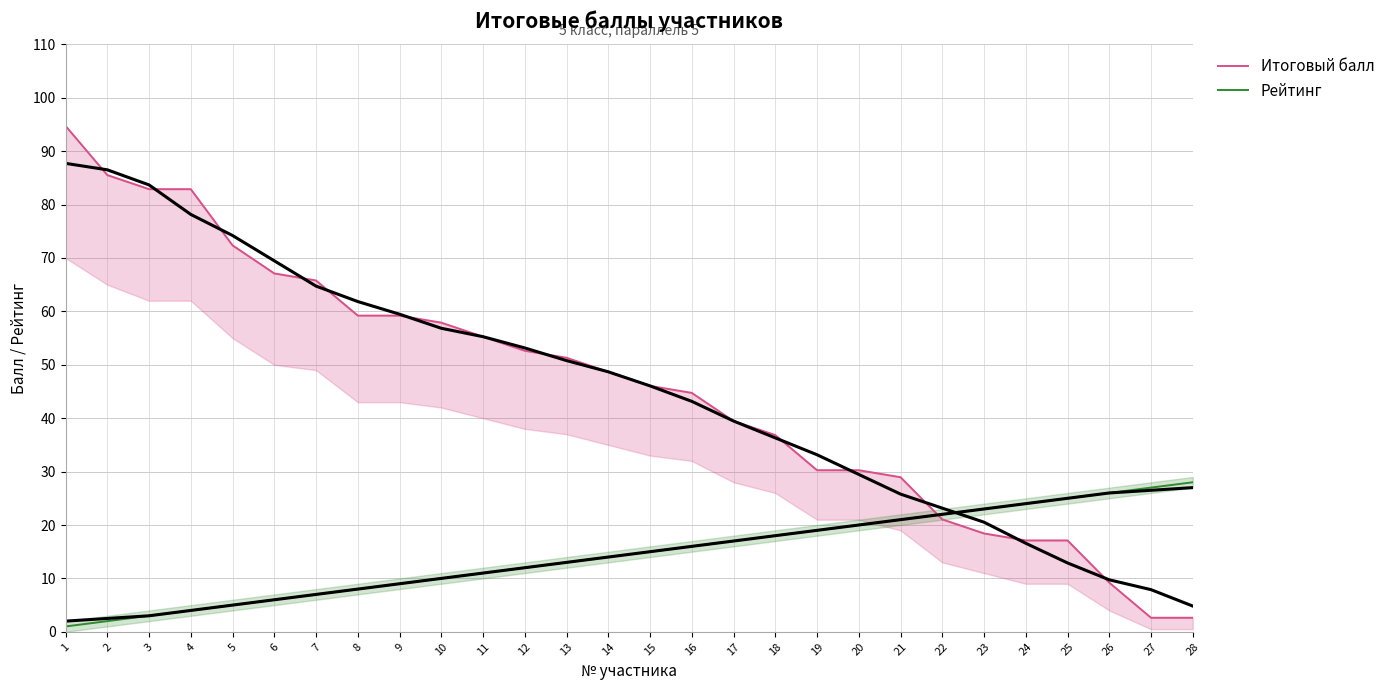

At which label does Рейтинг reach its minimum?

1